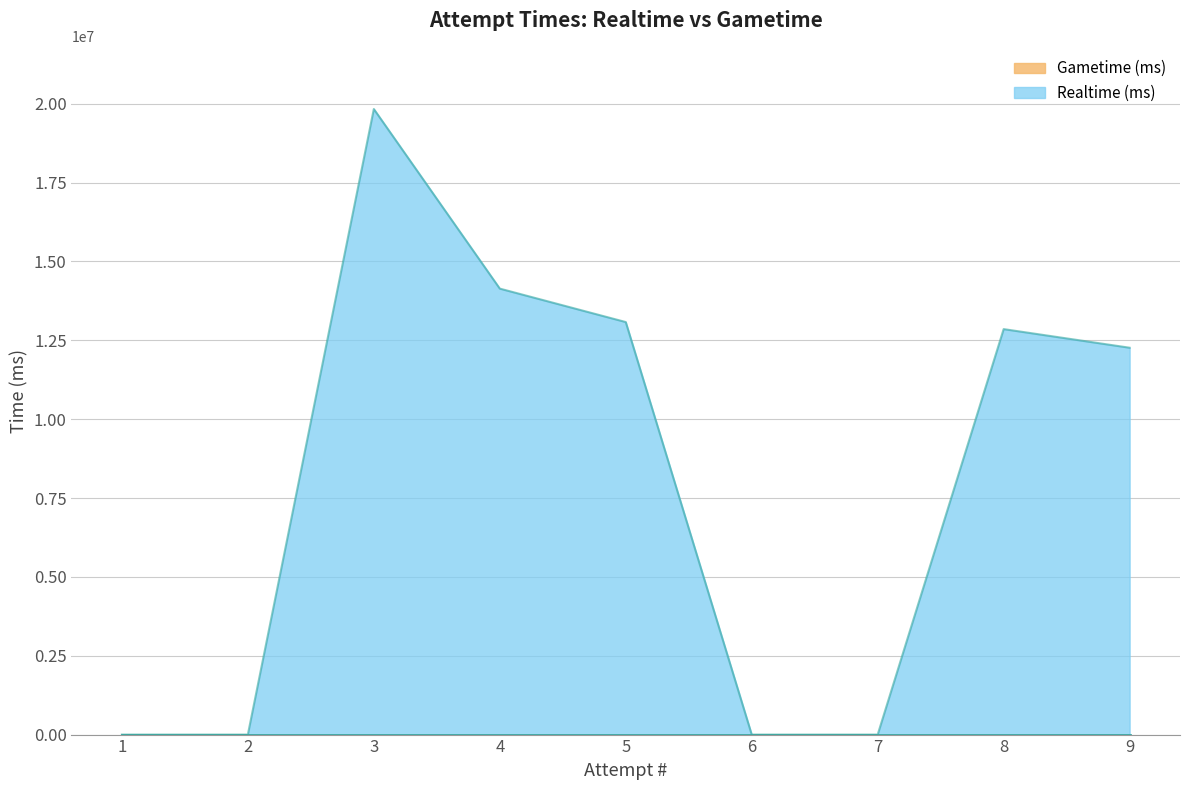

Reading left to right, list all the values displayed in this chart.

0	0	19833129	14139293	13078979	0	0	12855416	12264881